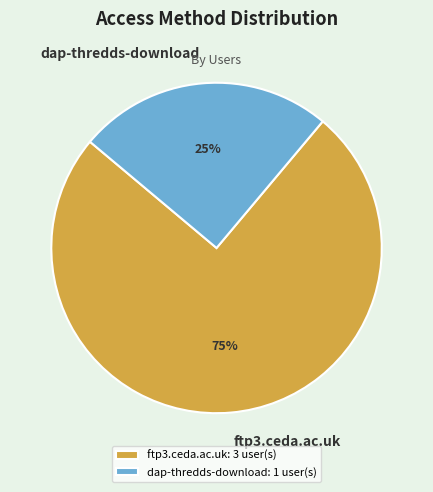

To the nearest percent, what portion does dap-thredds-download represent?

25%